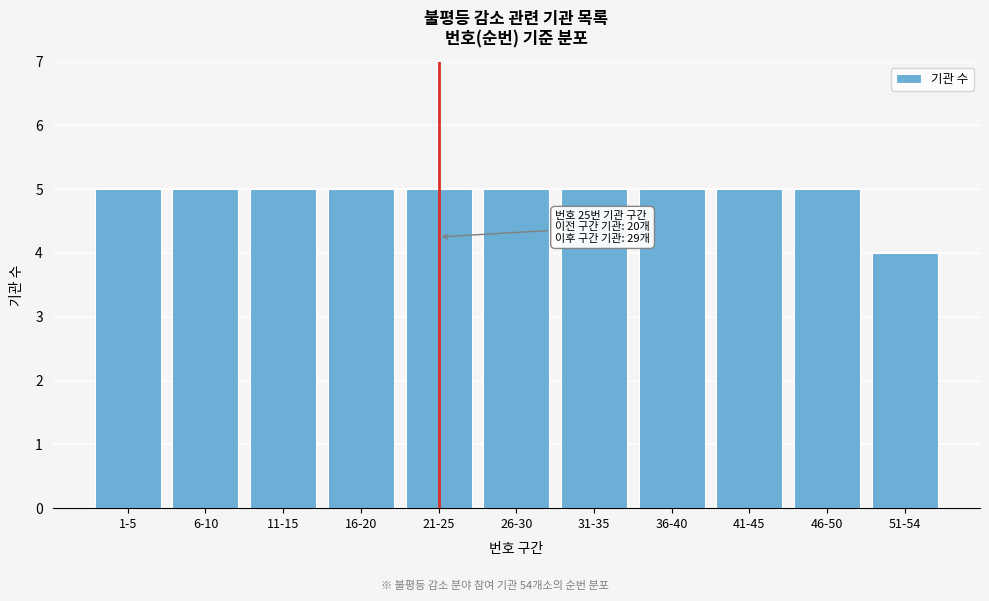

Reading left to right, transcribe all the data shown in this chart.

1-5=5	6-10=5	11-15=5	16-20=5	21-25=5	26-30=5	31-35=5	36-40=5	41-45=5	46-50=5	51-54=4